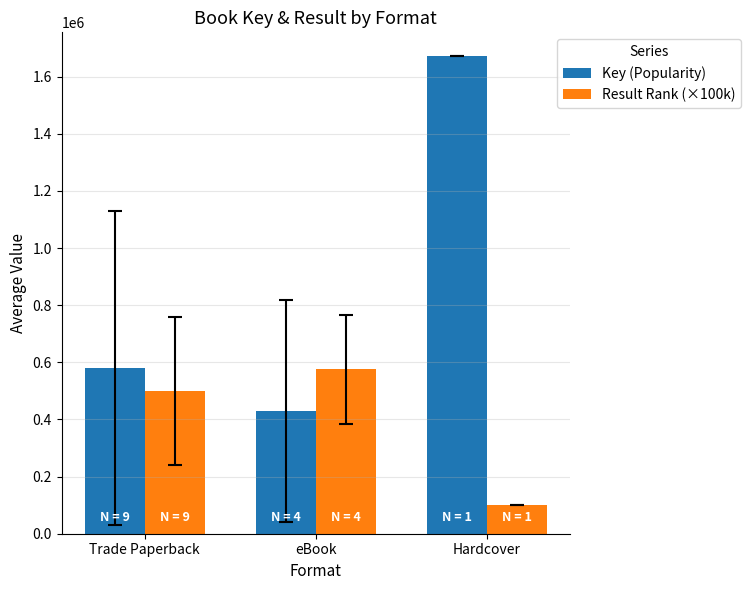

What is the sum of all Key (Popularity) values?

2680148.6